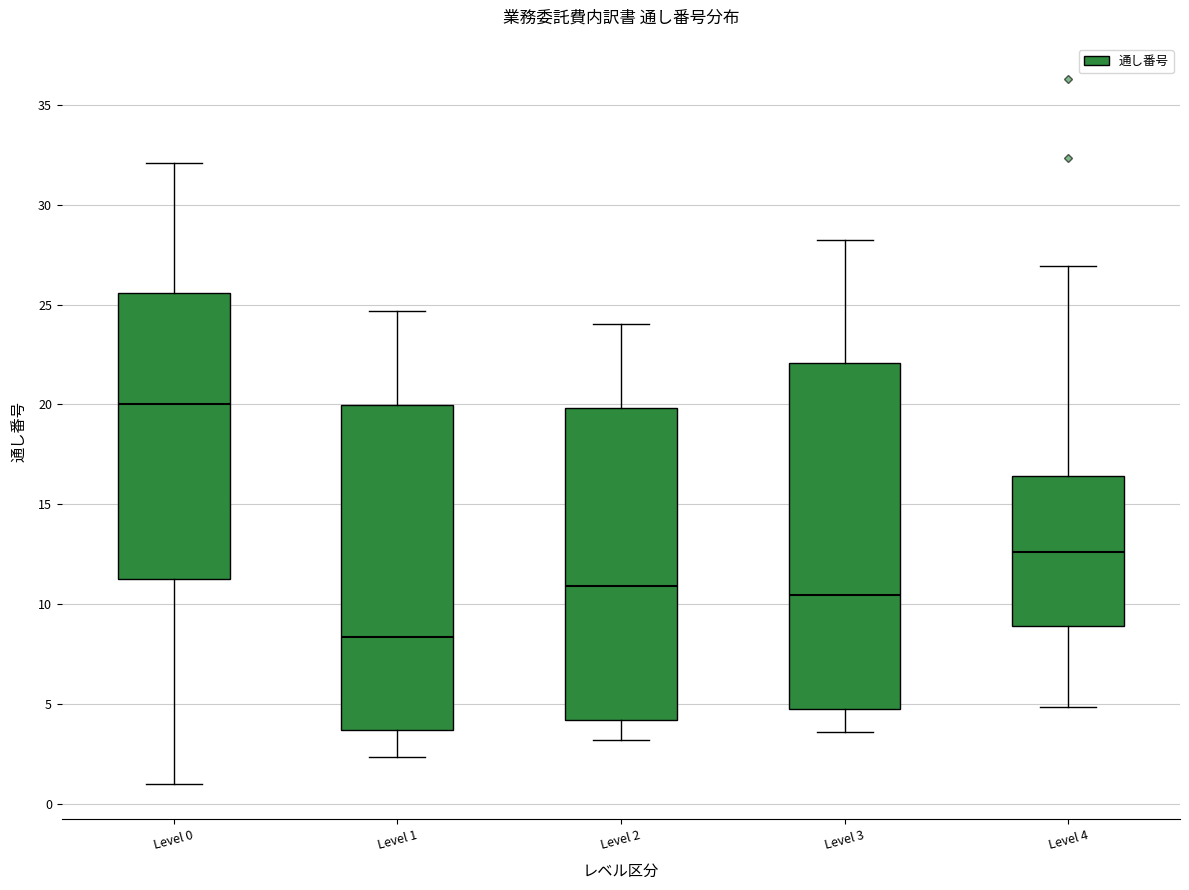

Reading left to right, read every box against the y-axis: the position of its median line, the range the box covers, and the ends of its whiskers. The values are not printed on the chart, so give them approximately, as read against the axis.

Level 0: median 20.0, box 11.5 to 25.5, whiskers 1.0 to 32.0
Level 1: median 8.5, box 3.5 to 20.0, whiskers 2.5 to 24.5
Level 2: median 11.0, box 4.0 to 20.0, whiskers 3.0 to 24.0
Level 3: median 10.5, box 4.5 to 22.0, whiskers 3.5 to 28.0
Level 4: median 12.5, box 9.0 to 16.5, whiskers 5.0 to 27.0